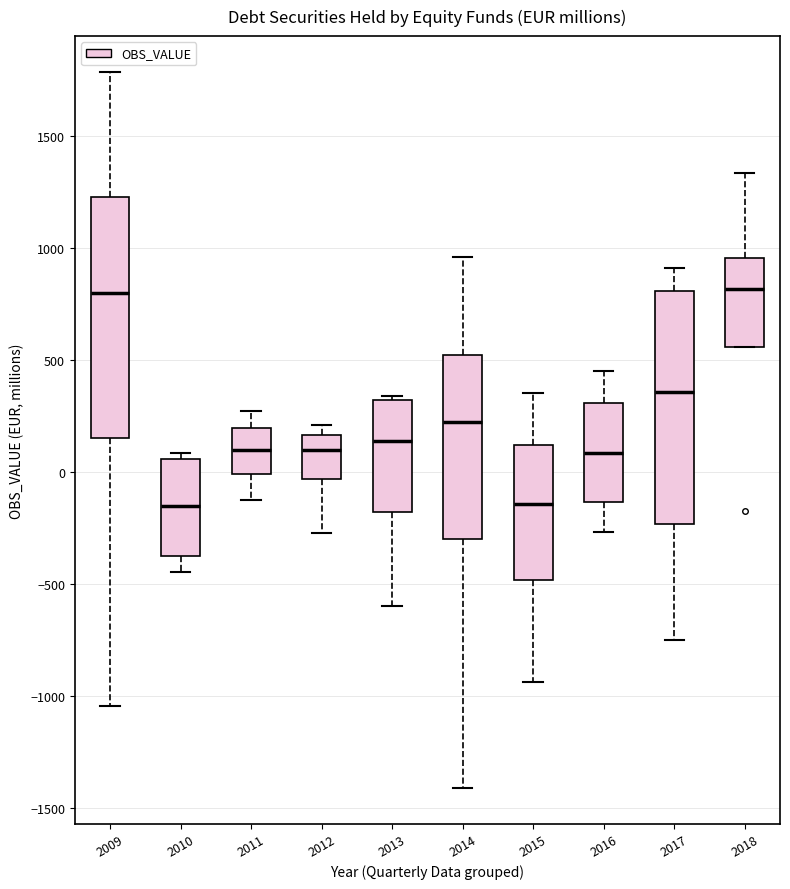

Where is the lower edge of the box at x = 2011 on the y-axis? The values are not printed on the chart, so give them approximately, as read against the axis.

0